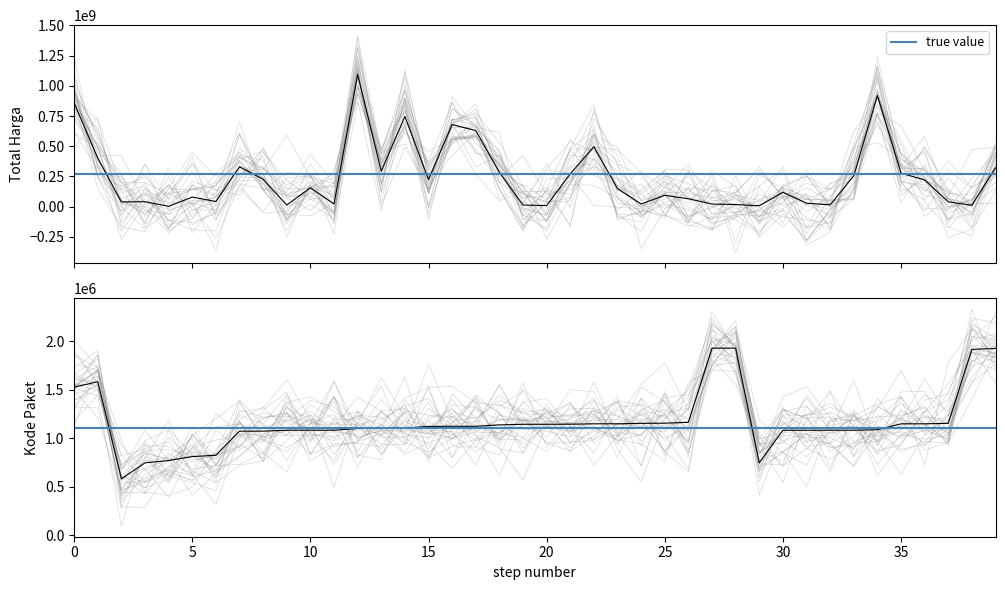

The Total Harga series shows 62986838 at 35. True or false?

False